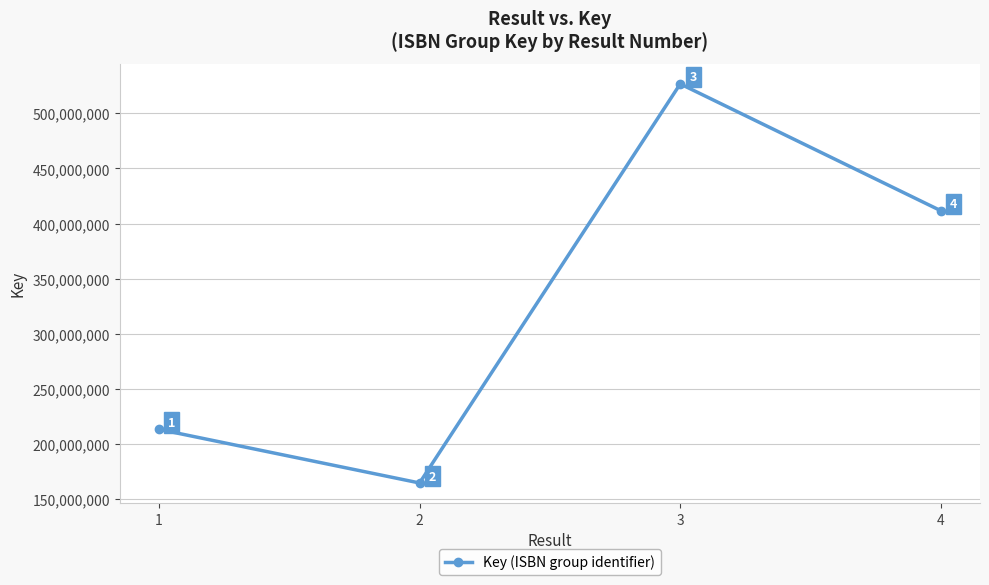

Which label corresponds to the smallest value in the chart?

2